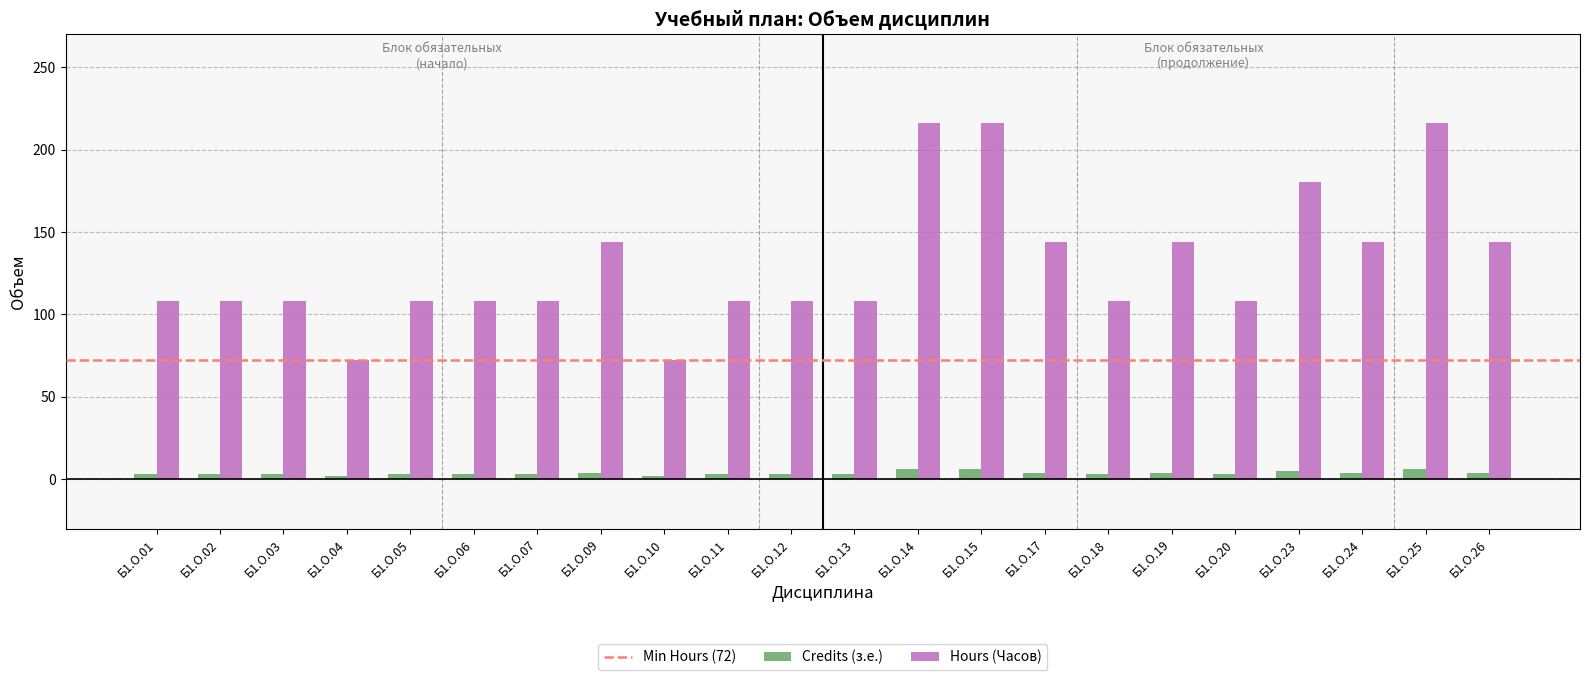

How many Hours (Часов) values are between 108 and 144?

16